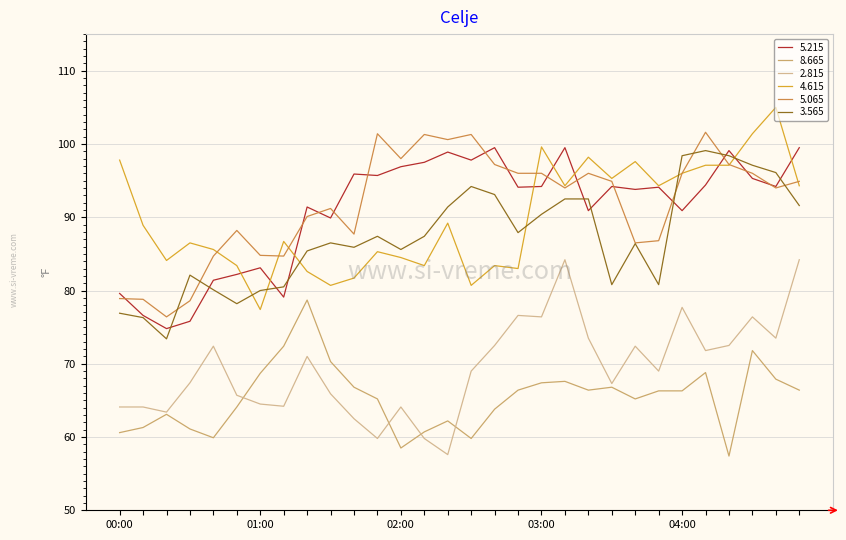

What is the minimum value for 5.215?

74.8